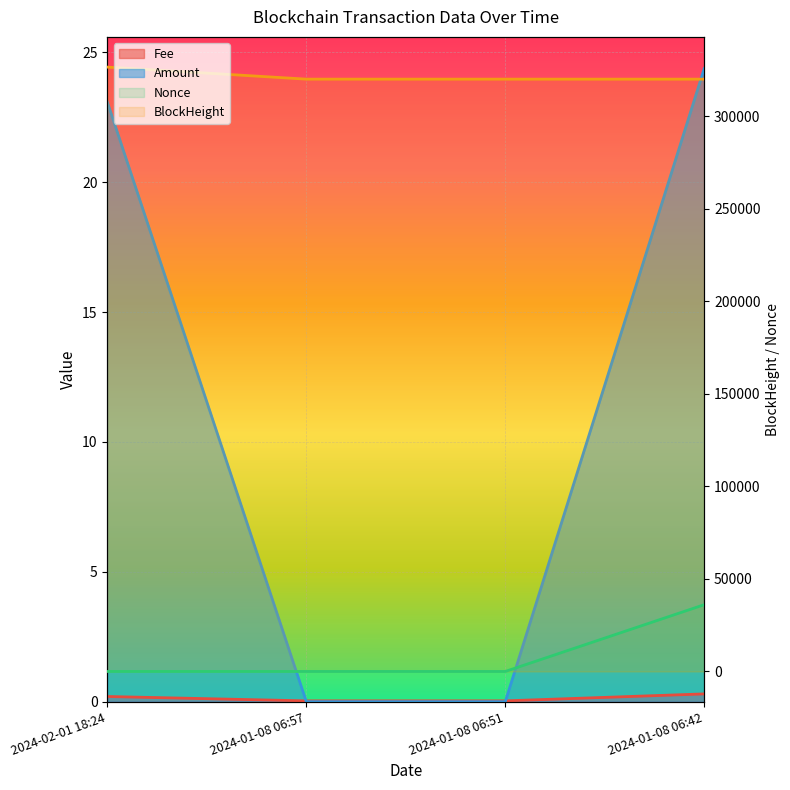

Where do Nonce and Amount first cross each other?

2024-02-01 18:24 and 2024-01-08 06:57